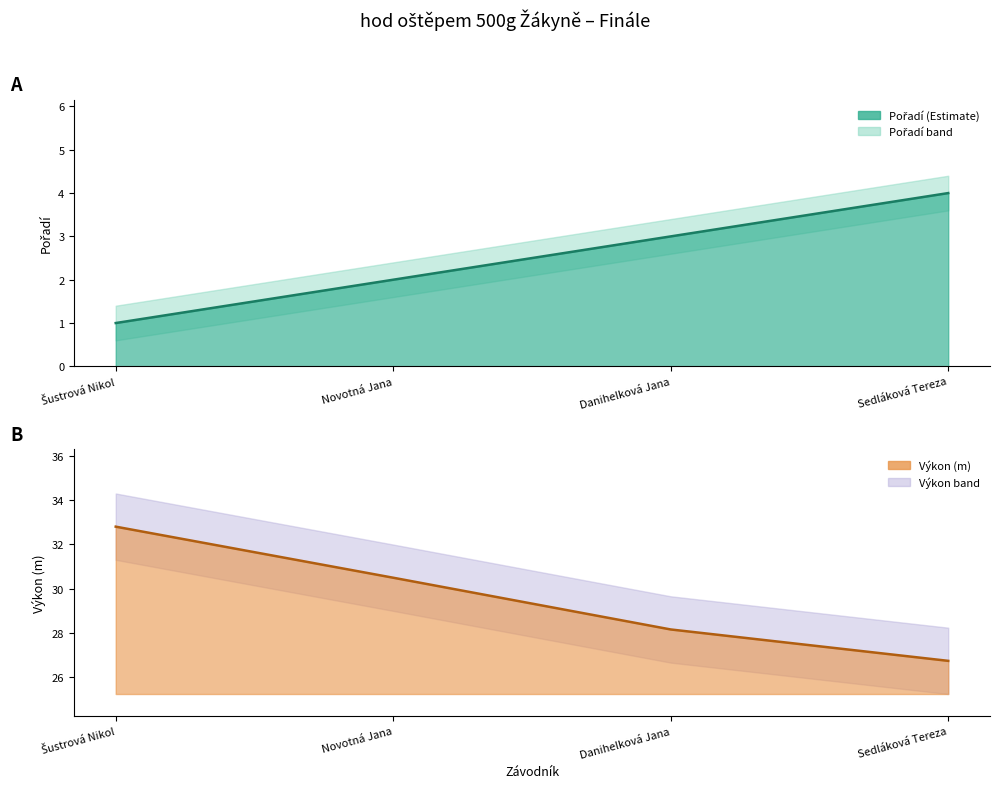

True or false: Výkon and Pořadí intersect in this chart.

False